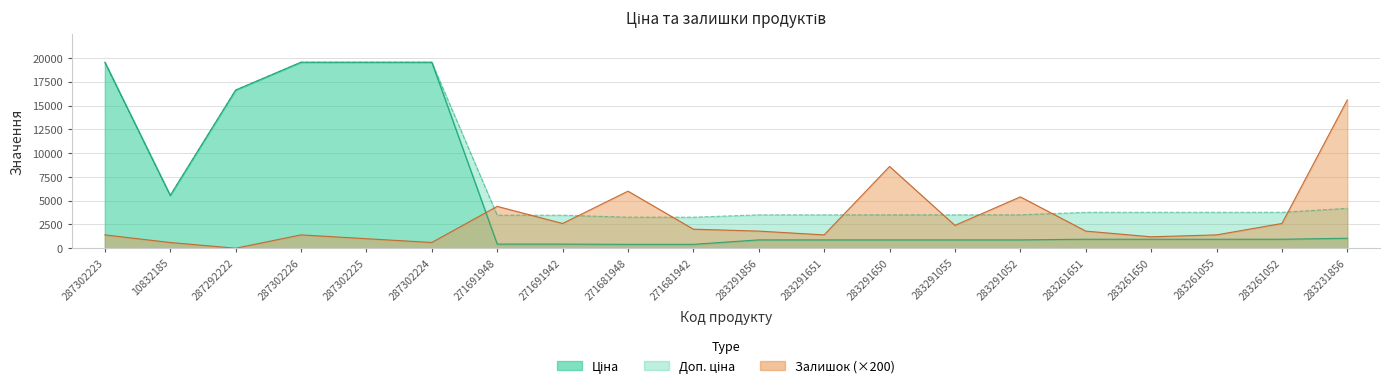

What is the total value across all series at 283261650?

5921.2